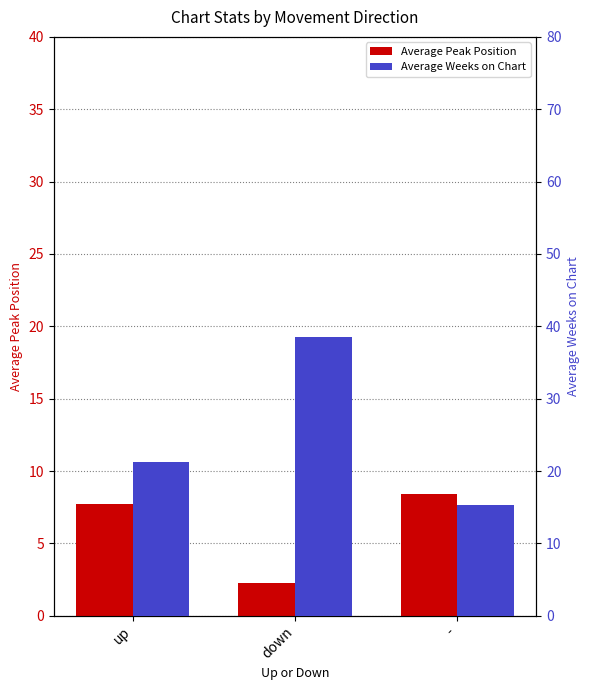

The Average Peak Position series shows 2.3 at down. True or false?

True